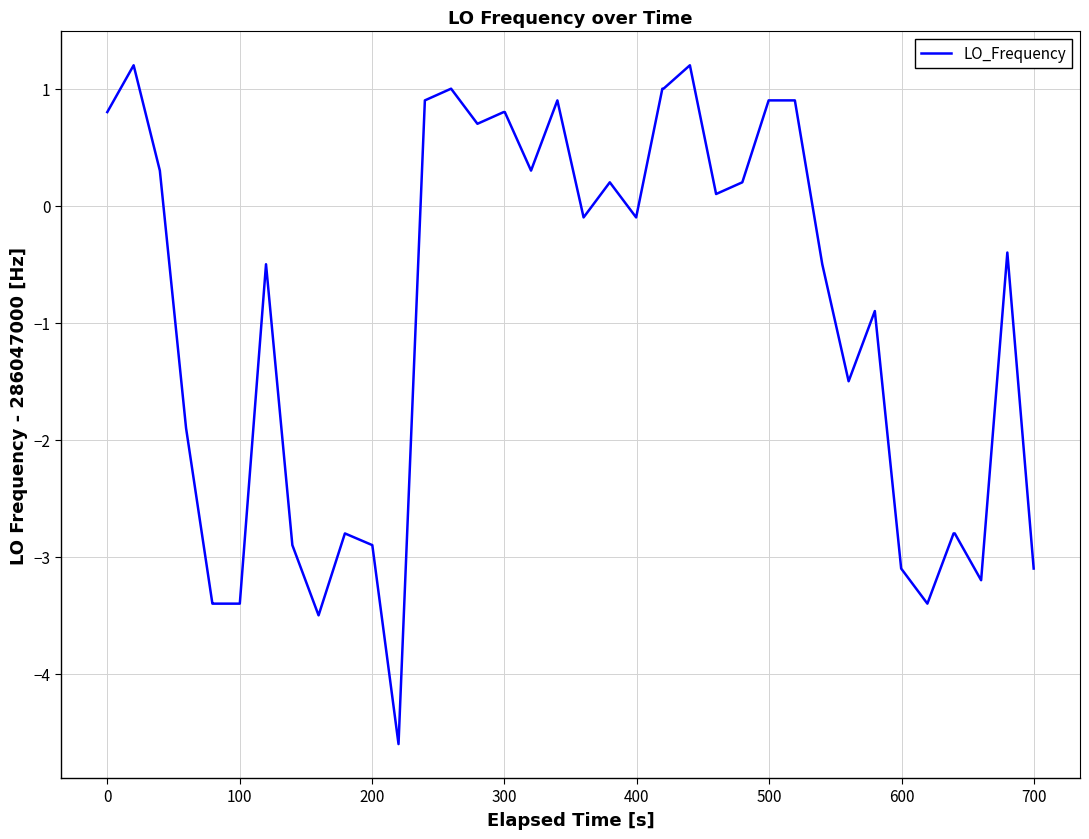

What is the maximum value shown in the chart?

1.2